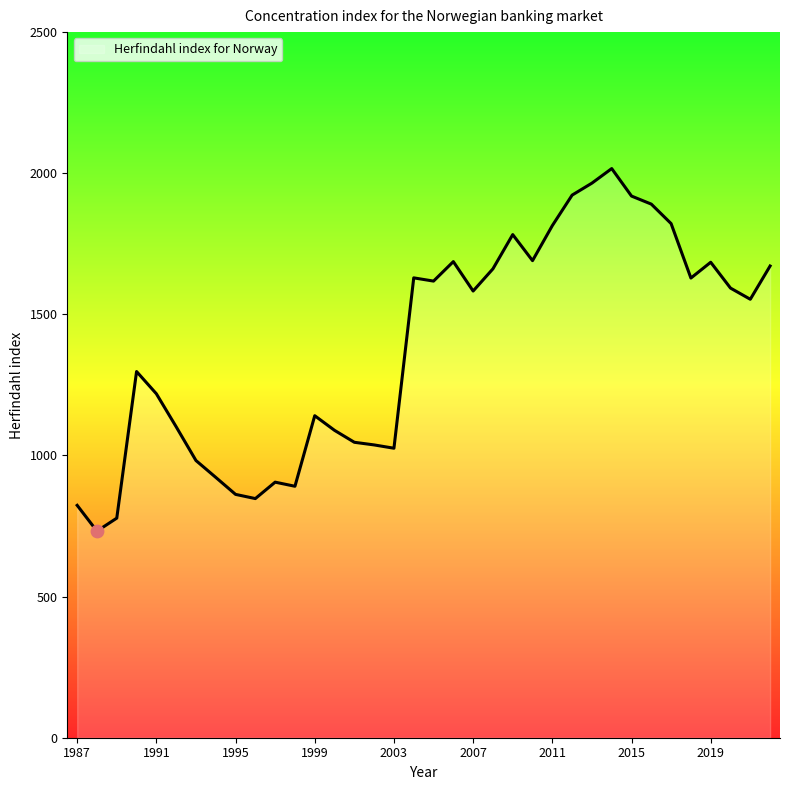

What is the minimum value shown in the chart?

731.9